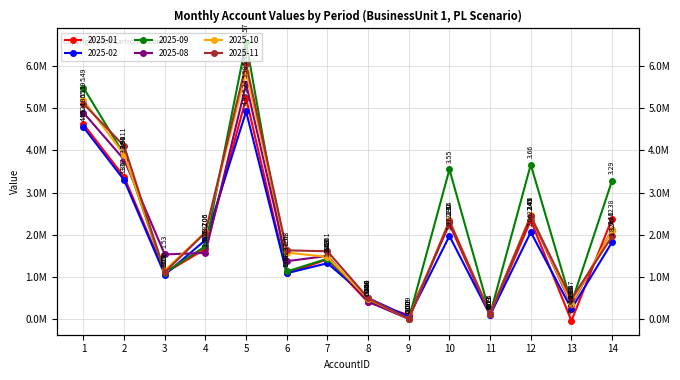

At which category does 2025-09 reach its first local valley?

3